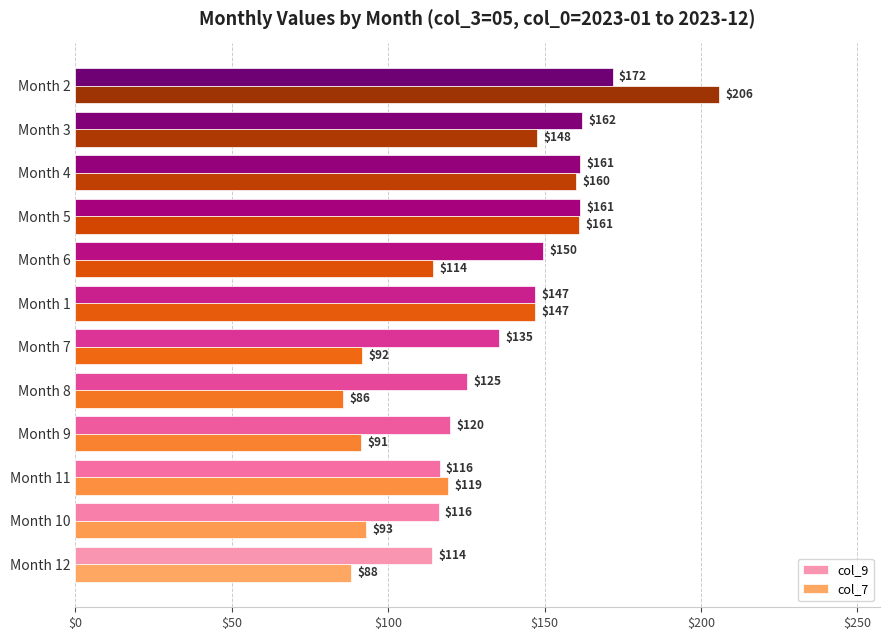

Which series has the largest range (max minus min)?

col_7